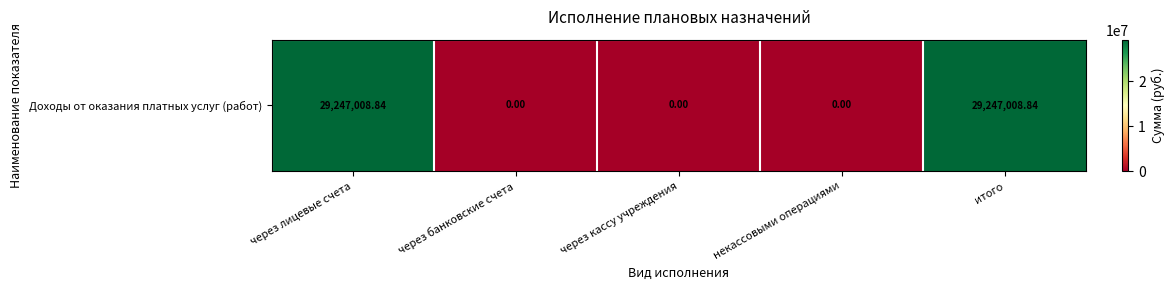

At which category does the chart reach its peak across all series?

через лицевые счета